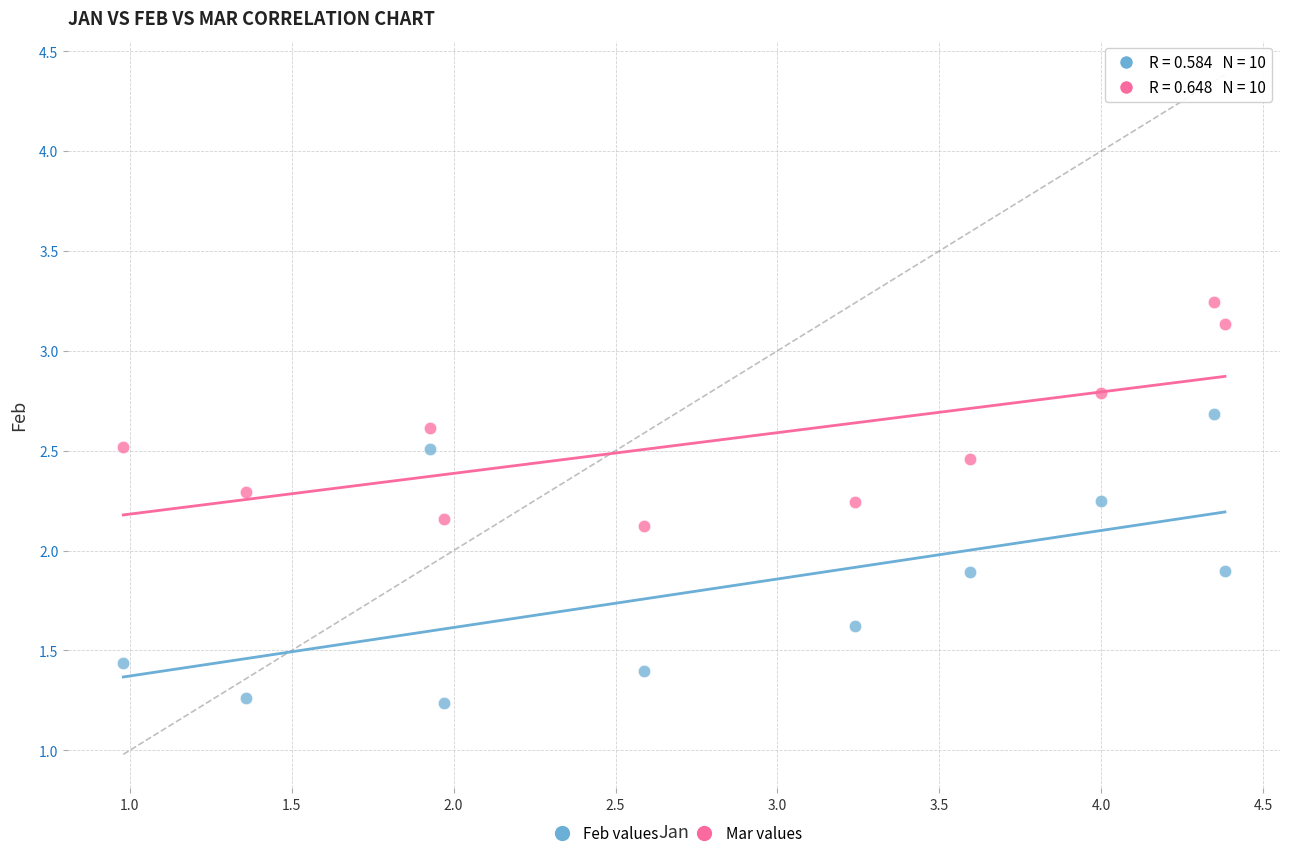

Which series contains the highest Y value?

Mar values